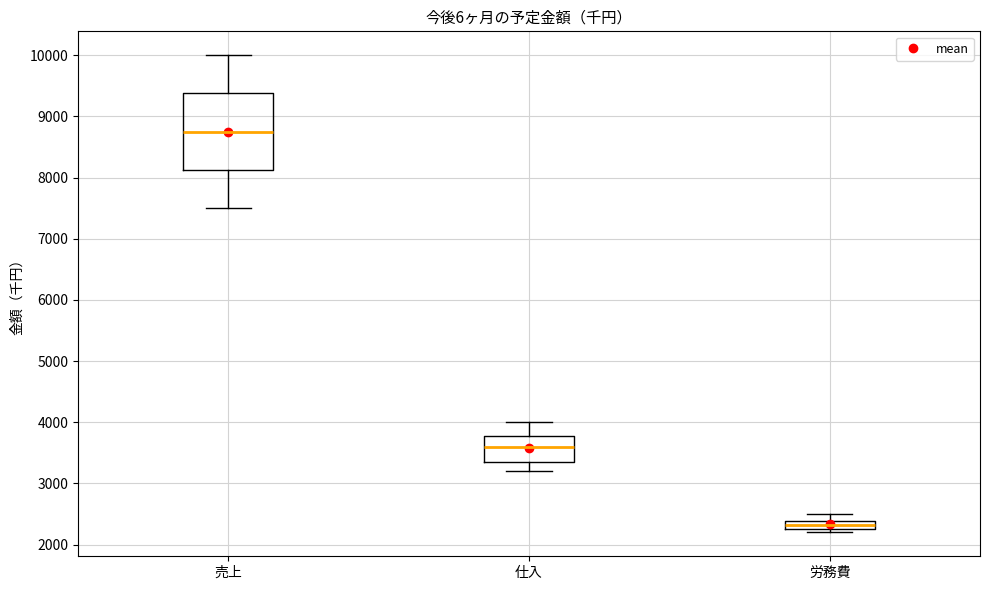

Where is the upper edge of the box for 労務費 on the y-axis? The values are not printed on the chart, so give them approximately, as read against the axis.

2400